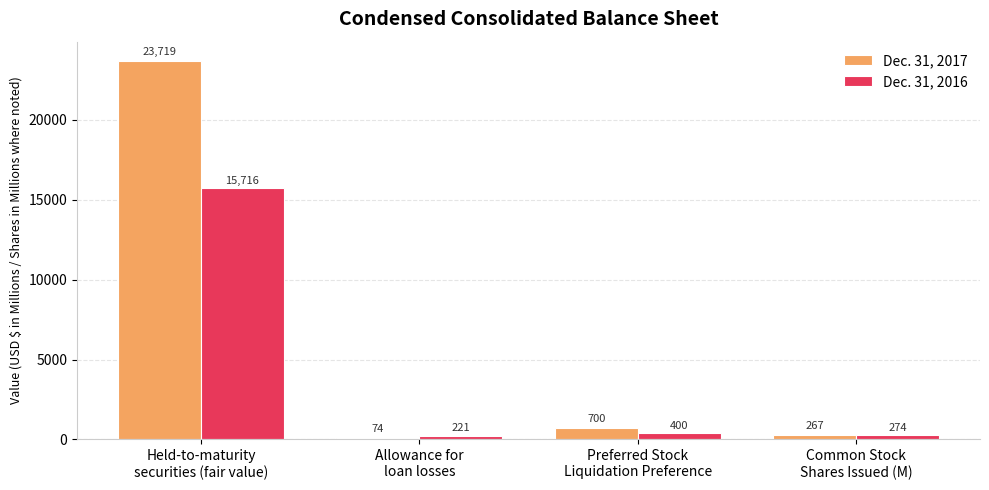

Which series has the largest total across all categories?

Dec. 31, 2017